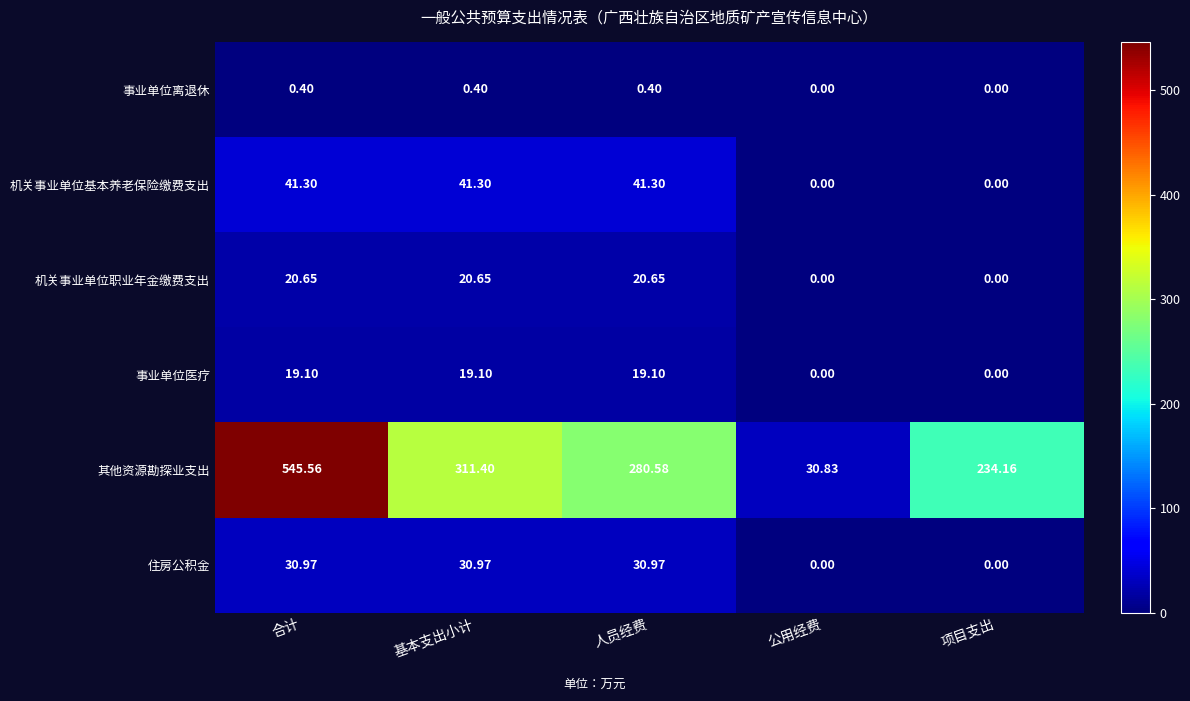

At which label does 机关事业单位基本养老保险缴费支出 first exceed 41?

合计